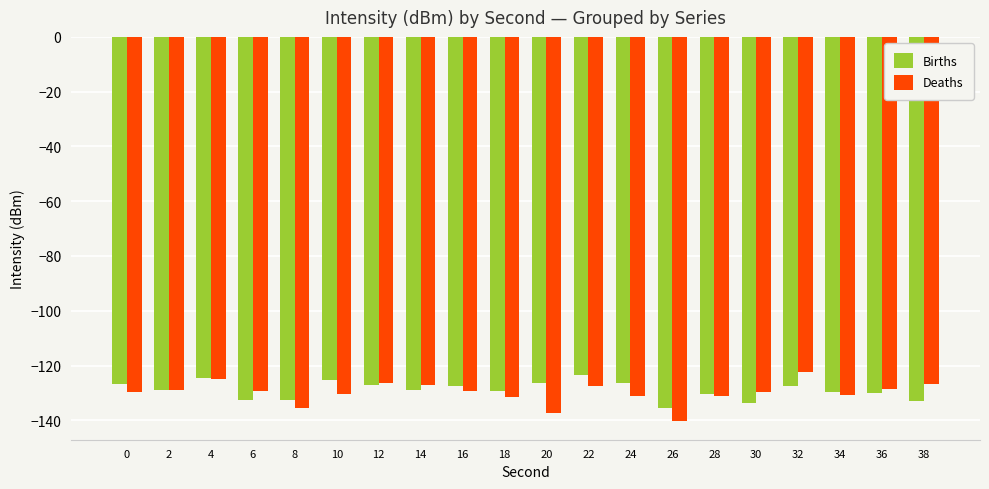

What is the value of the Deaths bar at the 5th from the left?

-135.4